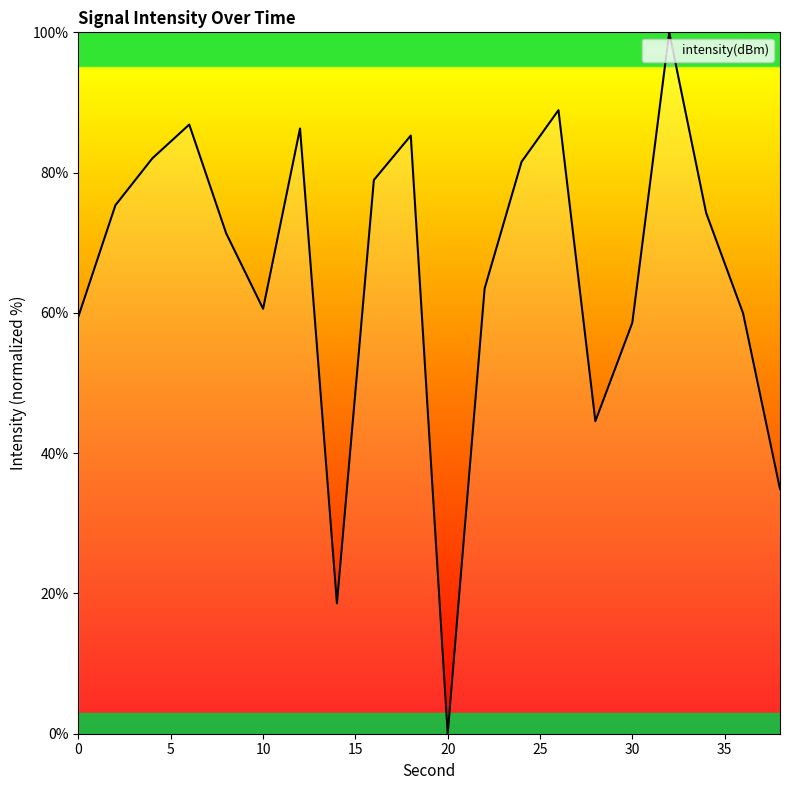

What is the sum of all values?

1310.9